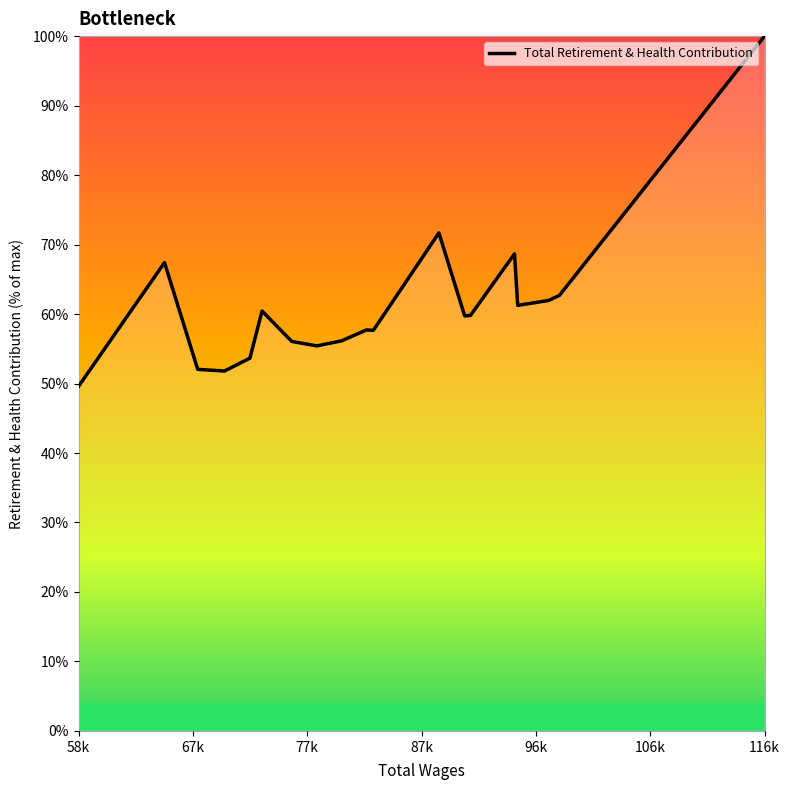

What is the difference between the maximum and minimum values?

50.4